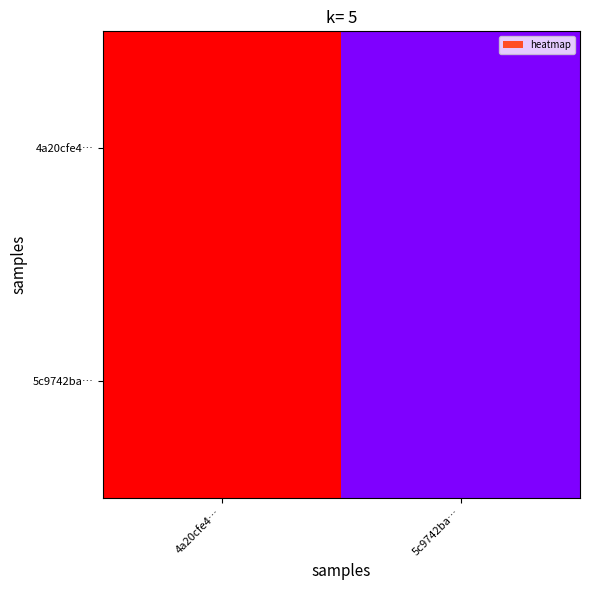

At which category does the chart reach its peak across all series?

4a20cfe4…